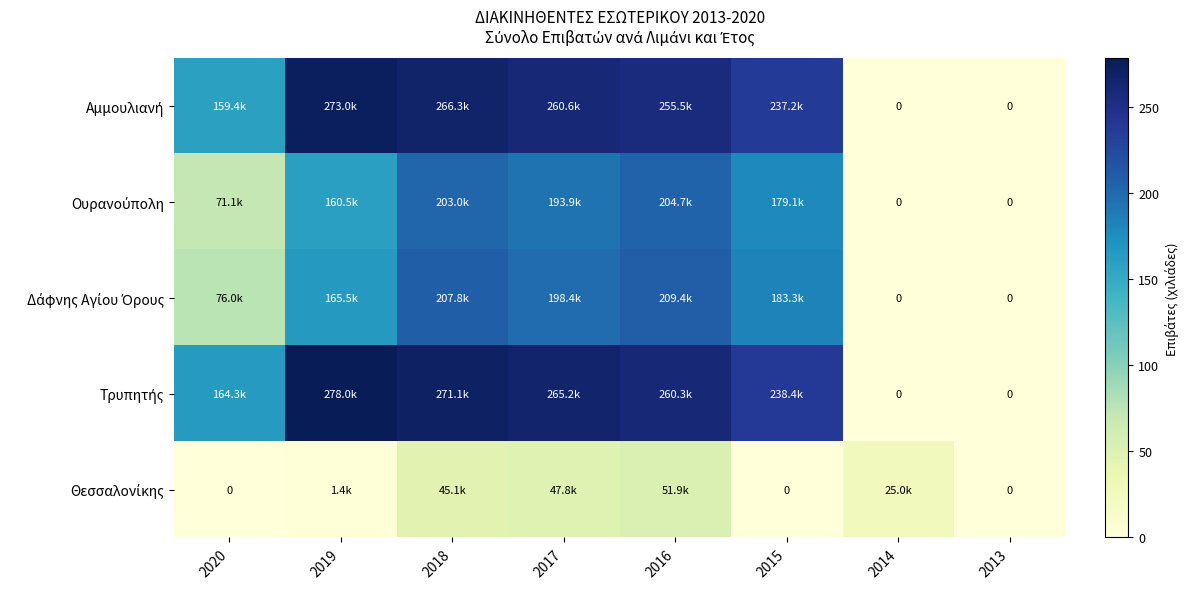

List the series in order of their peak value, lowest first.

Θεσσαλονίκης, Ουρανούπολη, Δάφνης Αγίου Όρους, Αμμουλιανή, Τρυπητής